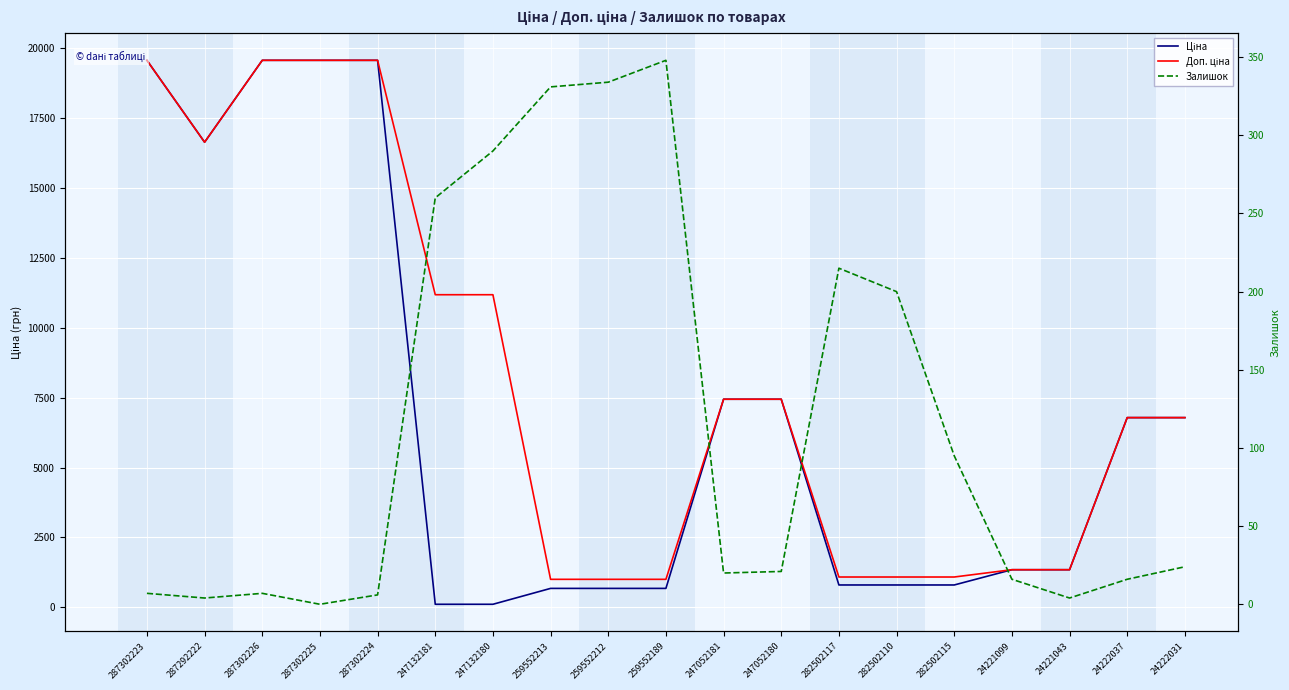

At 247132180, list the series in order from largest to smallest.

Доп. ціна, Залишок, Ціна